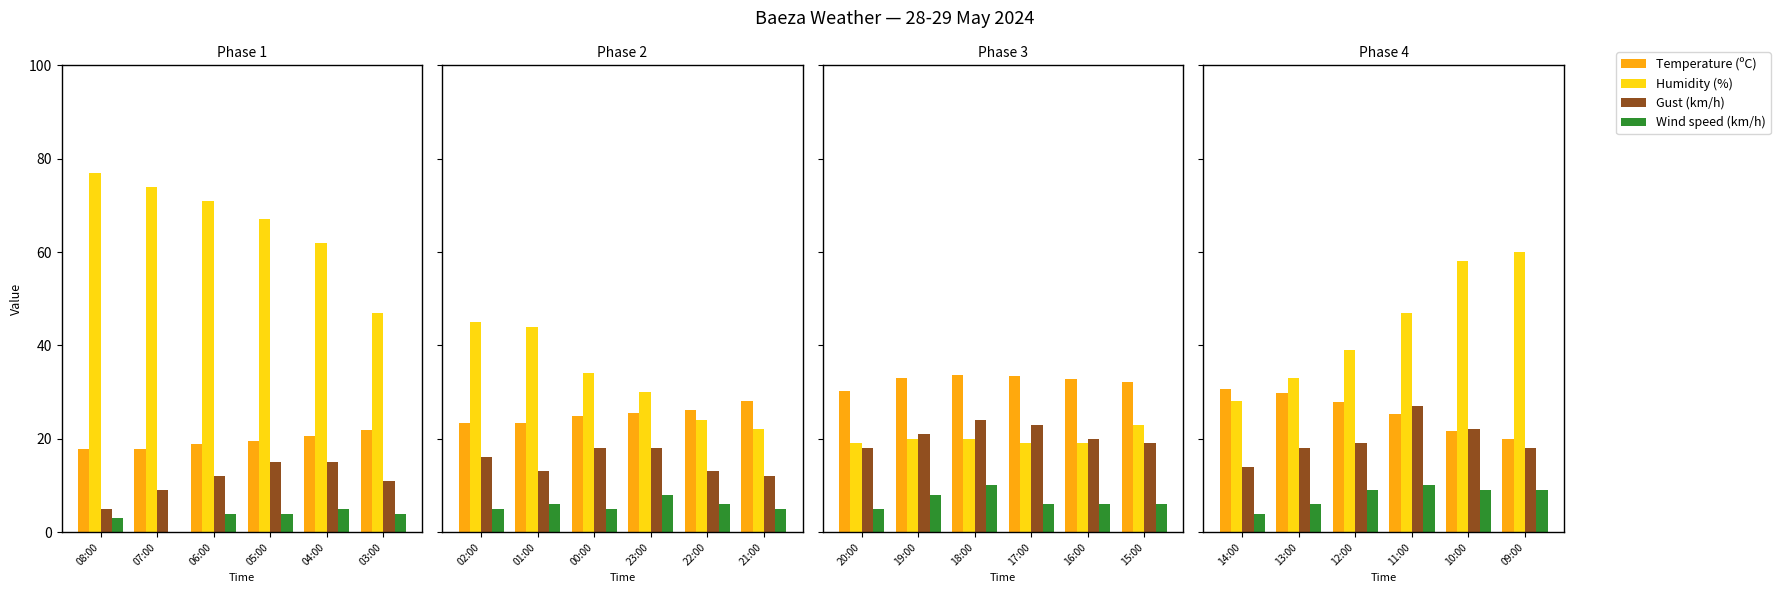

Is the value of Humidity (%) at 12:00 greater than the value of Wind speed (km/h) at 10:00?

Yes